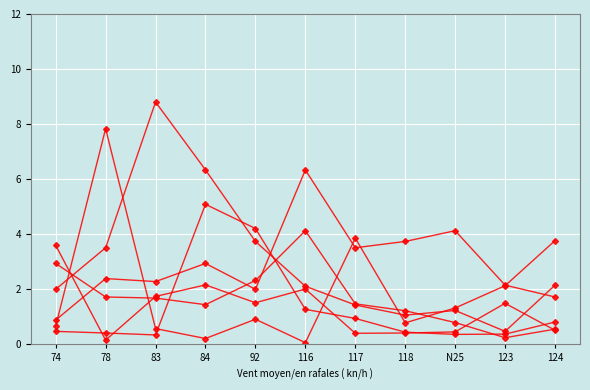

How many categories are shown in the chart?

11